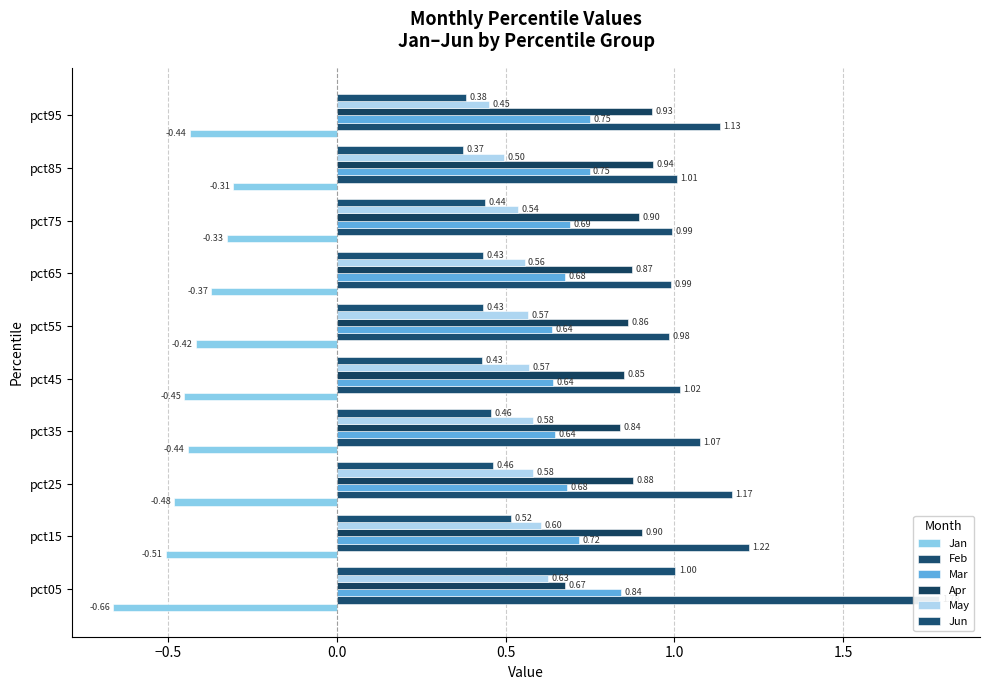

How many data points does each series have?

10